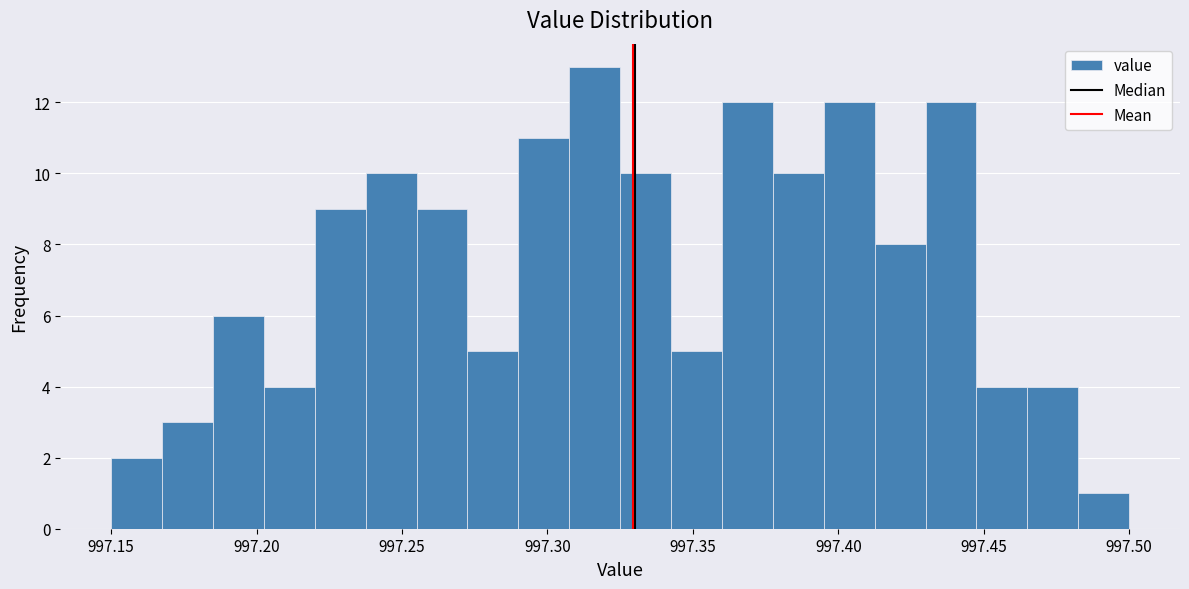

Around what value on the x-axis is the tallest bar? Give the approximate position of its centre, as read against the axis.

997.315